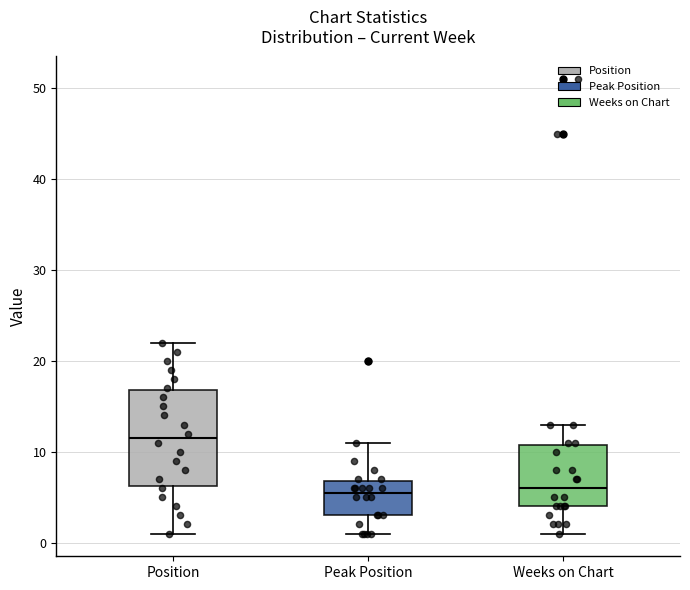

Reading left to right, read every box against the y-axis: the position of its median line, the range the box covers, and the ends of its whiskers. The values are not printed on the chart, so give them approximately, as read against the axis.

Position: median 12, box 6 to 17, whiskers 1 to 22
Peak Position: median 6, box 3 to 7, whiskers 1 to 11
Weeks on Chart: median 6, box 4 to 11, whiskers 1 to 13